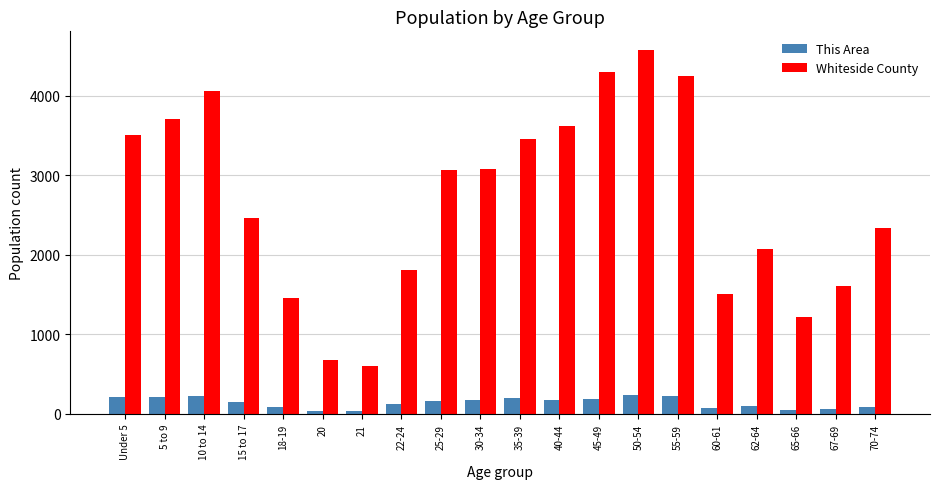

Where is Whiteside County nearest to the value 2591?

15 to 17